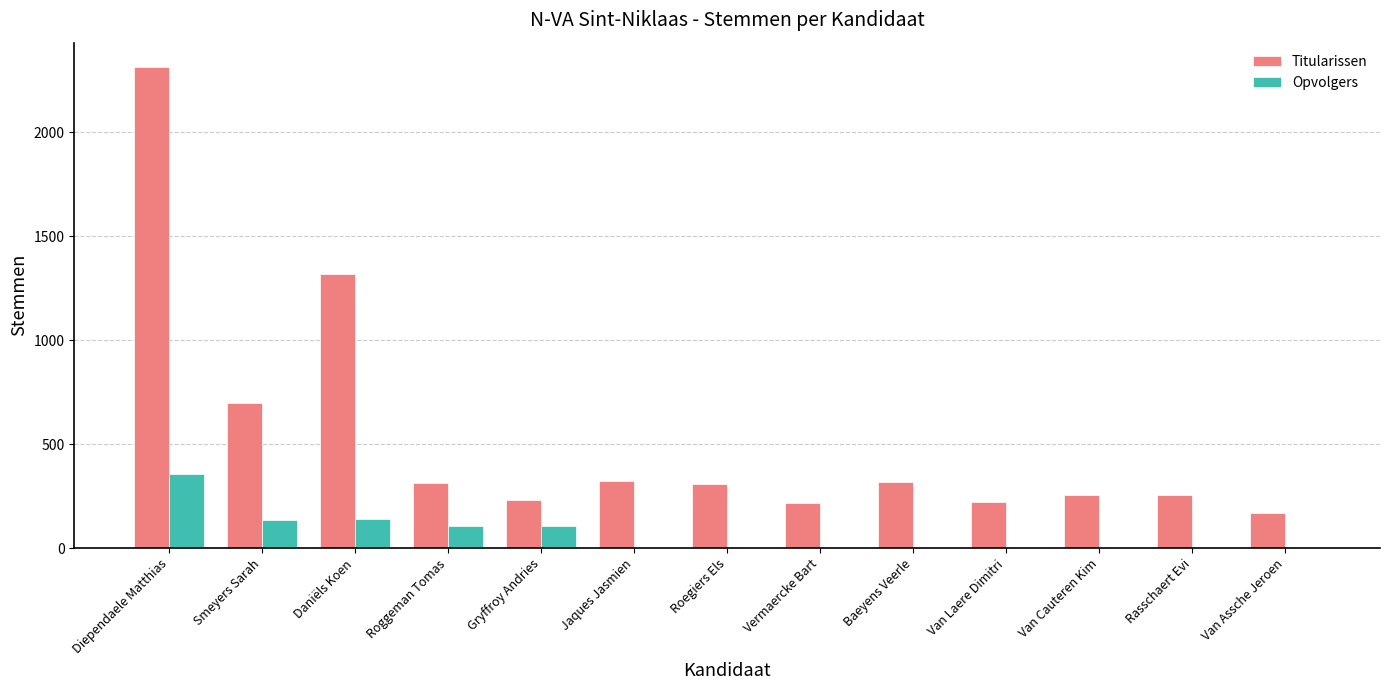

What is the maximum value shown in the chart?

2315